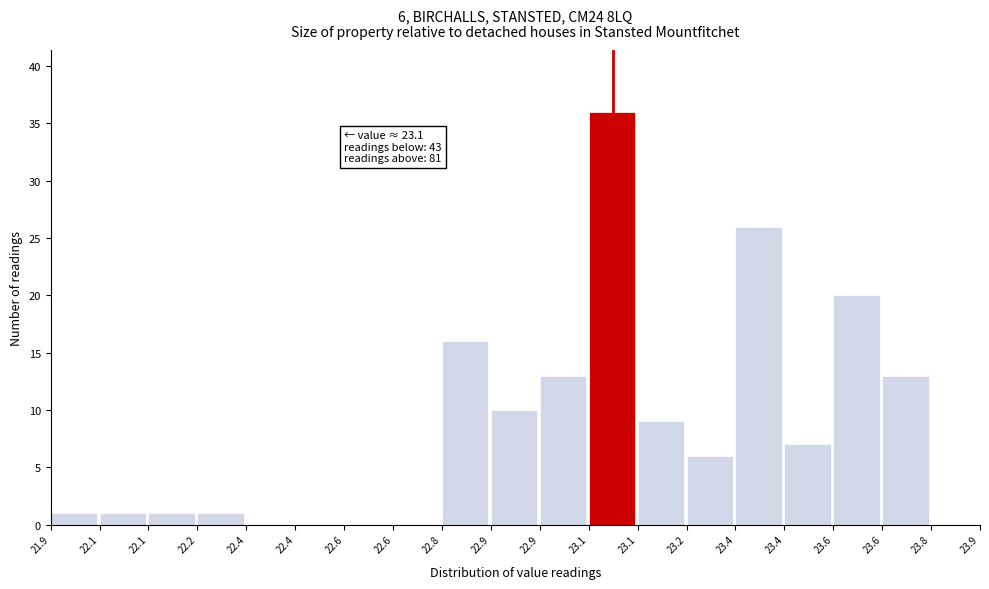

How many categories are shown in the chart?

19